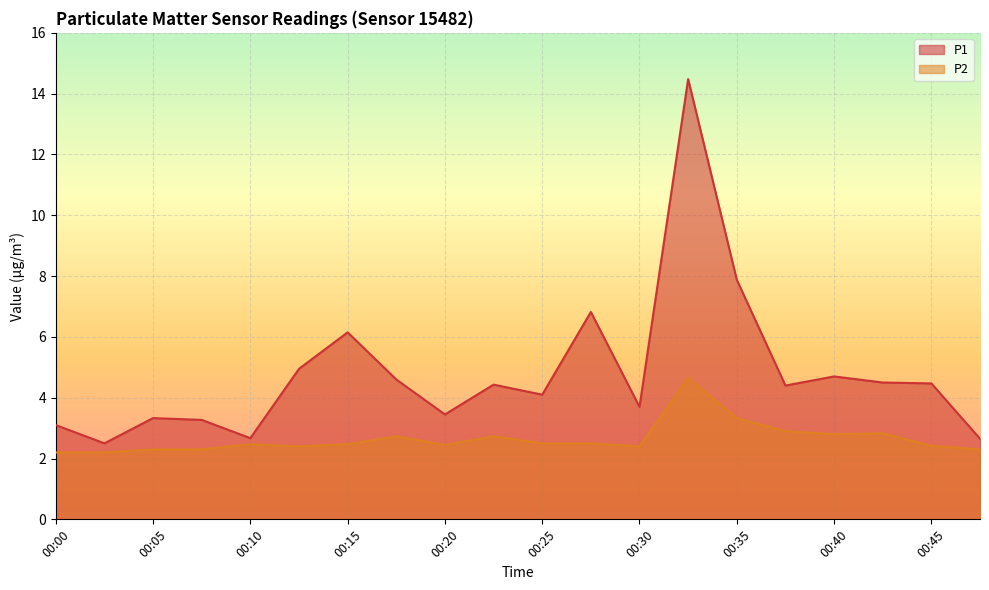

What is the approximate value of P1 at 00:20?

3.5